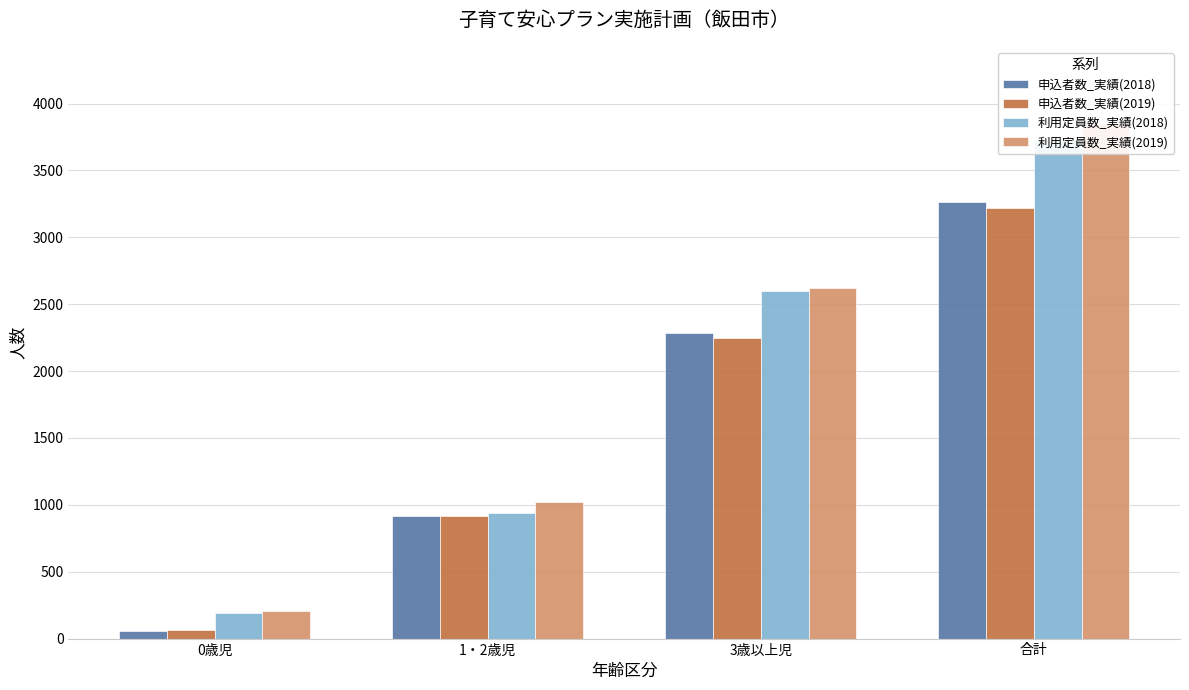

What is the difference between the maximum and minimum values in the 申込者数_実績(2019) series?

3157